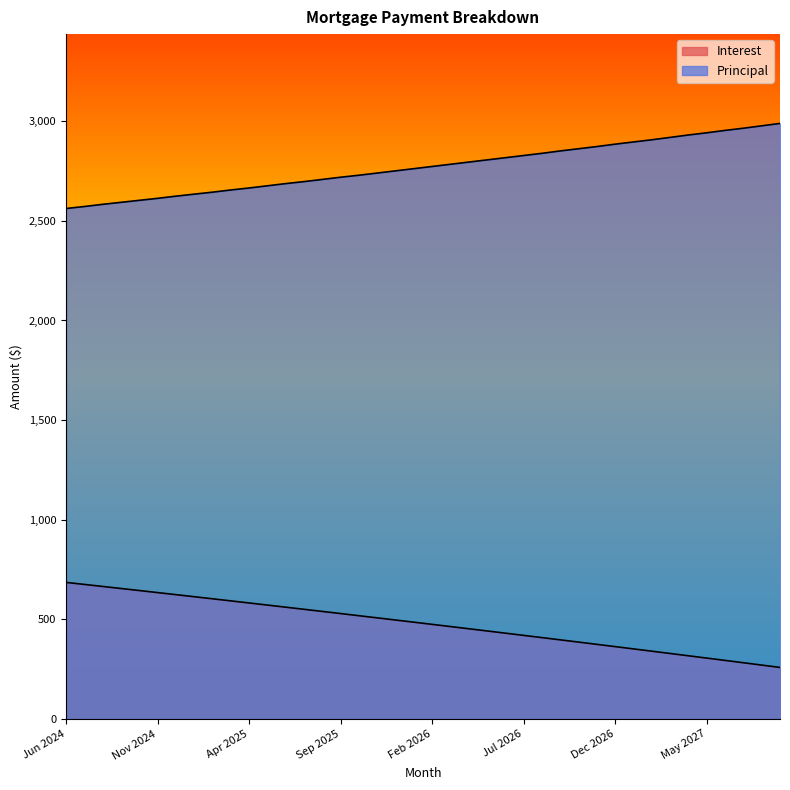

What are all the series names shown in the legend?

Interest, Principal